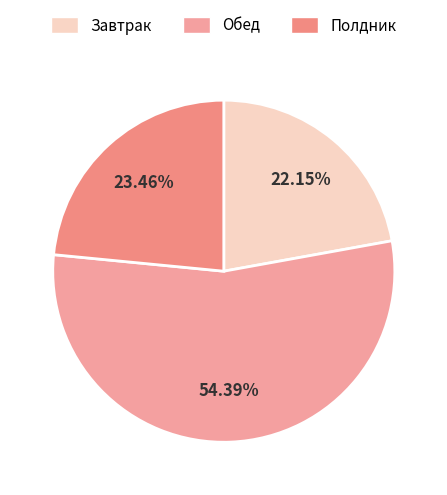

To the nearest percent, what is the average slice percentage?

33%